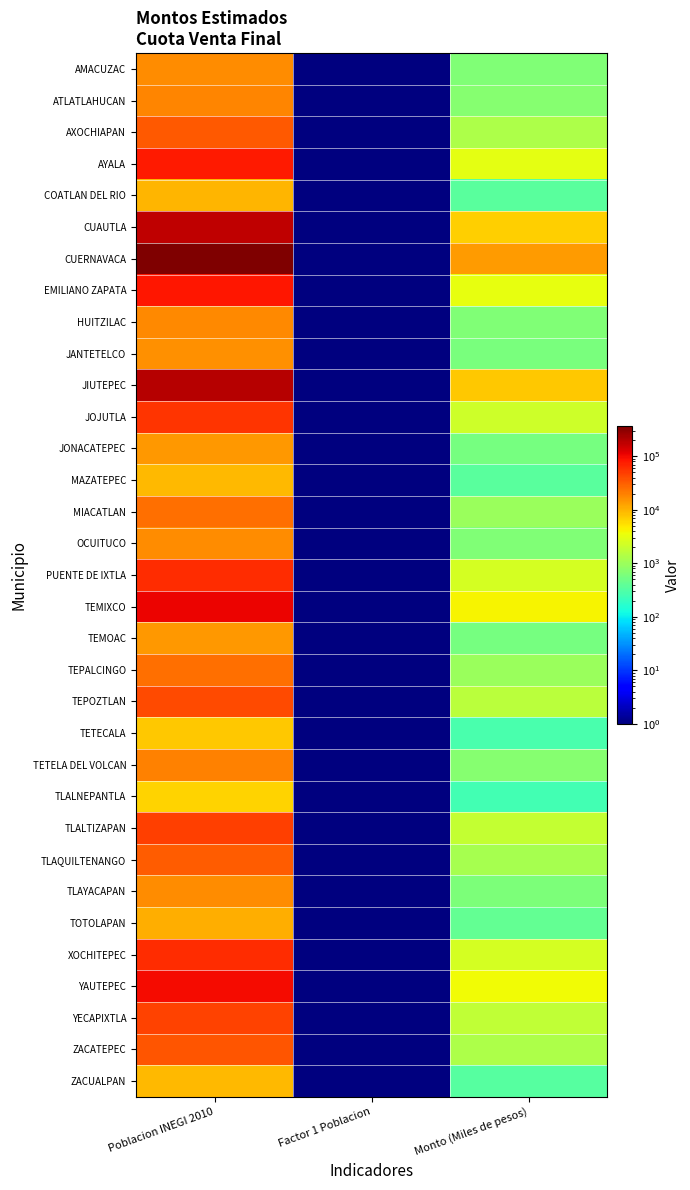

What is the greatest value displayed?

365168.0